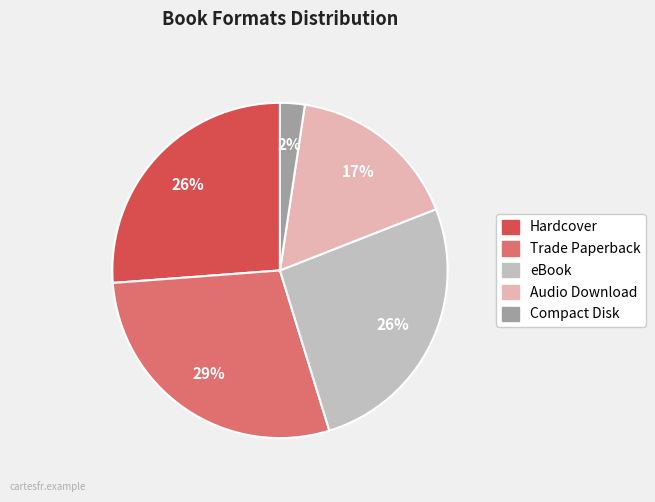

Between Audio Download and Hardcover, which is larger?

Hardcover